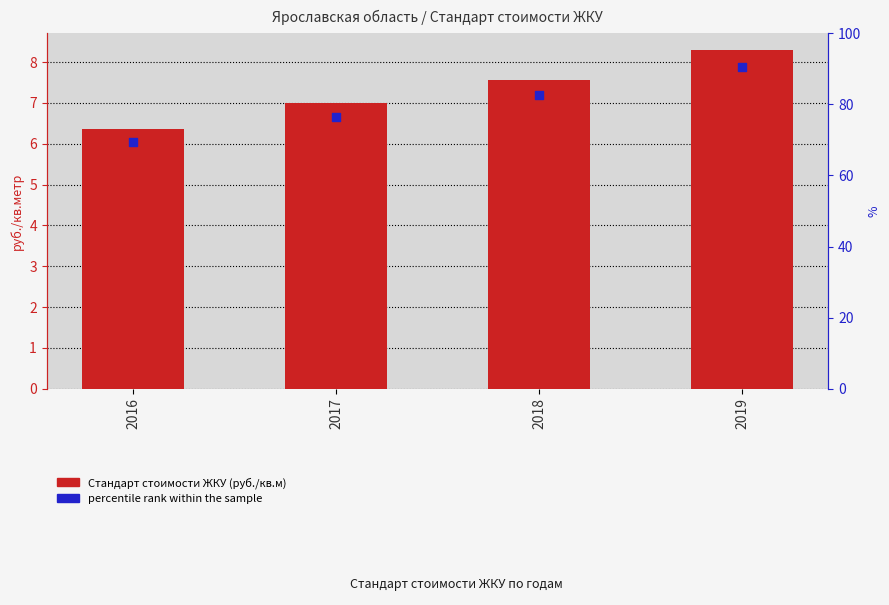

Which series has the largest total across all categories?

Стандарт стоимости ЖКУ (руб./кв.м)